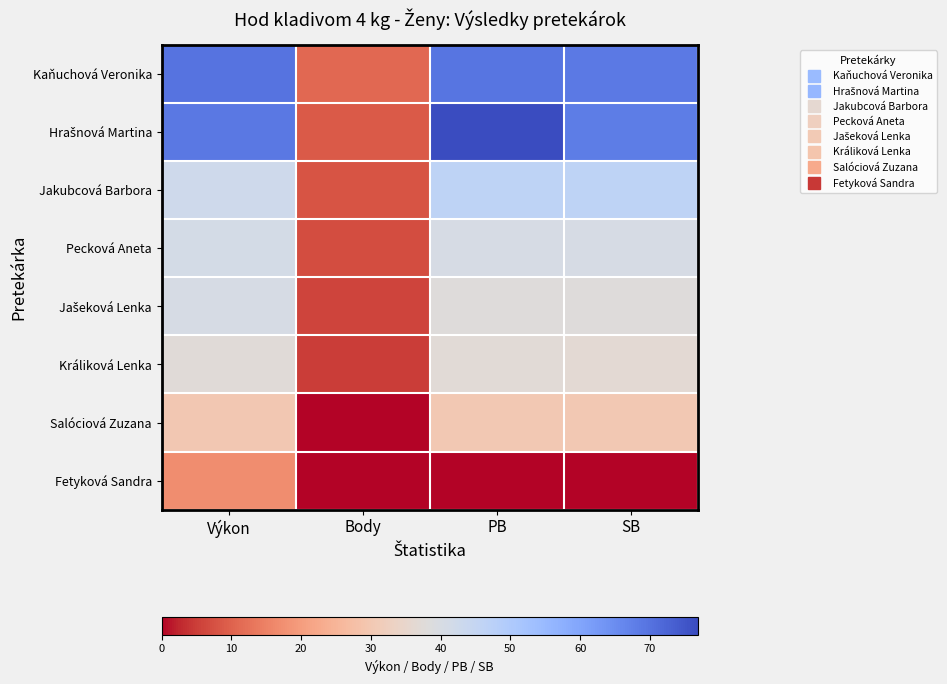

Which series changed the most between PB and SB?

Hrašnová Martina